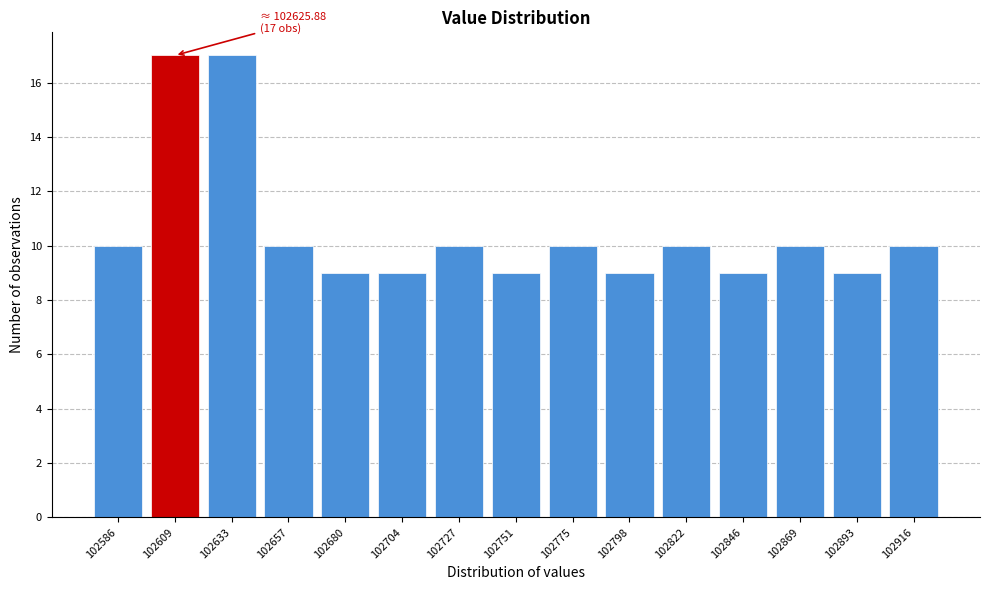

Reading left to right, what are all the values shown in this chart?

102586=10	102609=17	102633=17	102657=10	102680=9	102704=9	102727=10	102751=9	102775=10	102798=9	102822=10	102846=9	102869=10	102893=9	102916=10